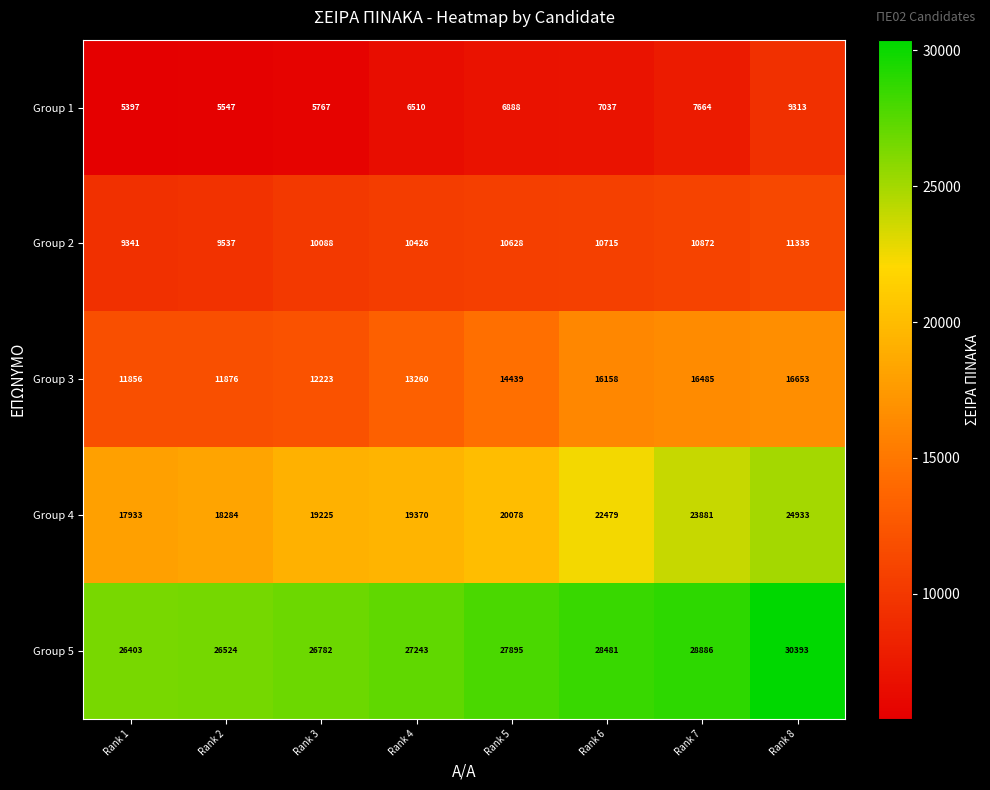

List the series in order of their overall mean, lowest first.

Group 1, Group 2, Group 3, Group 4, Group 5